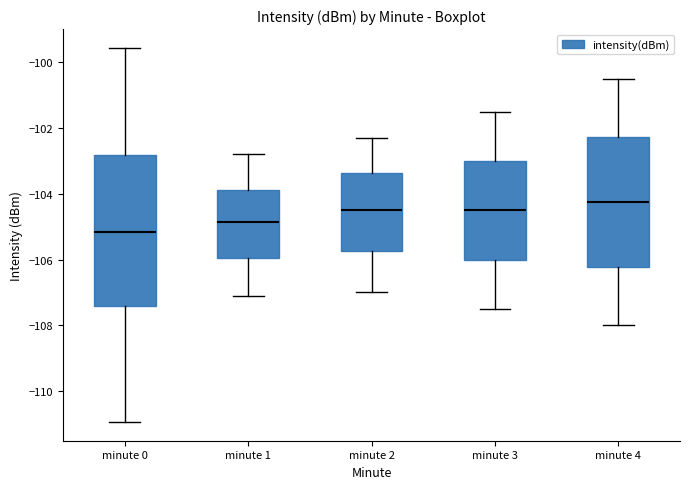

Comparing the boxes themselves (not the whiskers), which one is the tallest?

minute 0